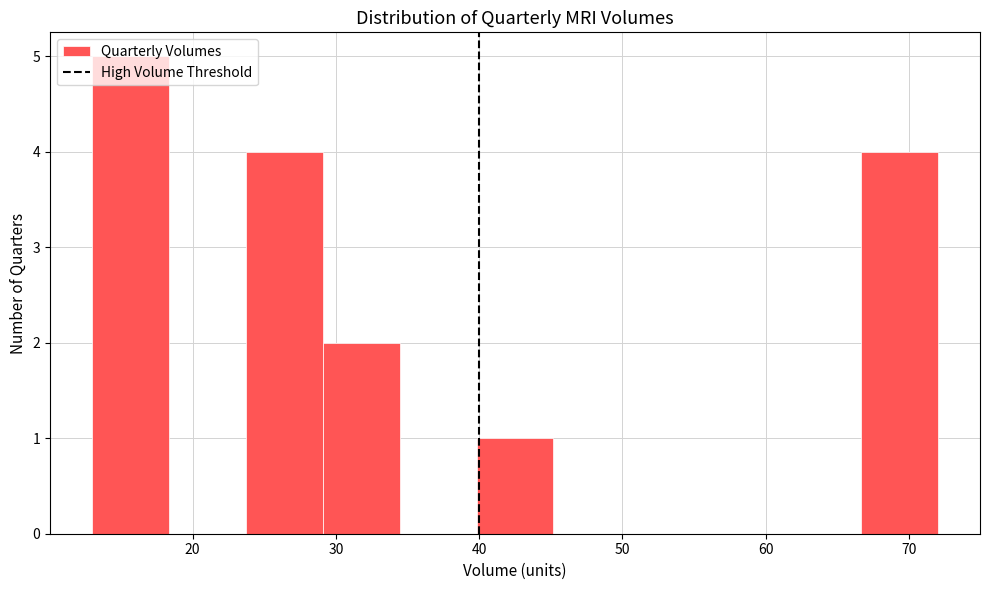

Reading left to right, transcribe this chart: for each bar, give the range it covers on the x-axis and its height. Neither the bar edges nor the heights are printed on the chart, so give them approximately, as read against the axes.

13 to 18: 5
18 to 24: 0
24 to 29: 4
29 to 34: 2
34 to 40: 0
40 to 45: 1
45 to 51: 0
51 to 56: 0
56 to 61: 0
61 to 67: 0
67 to 72: 4